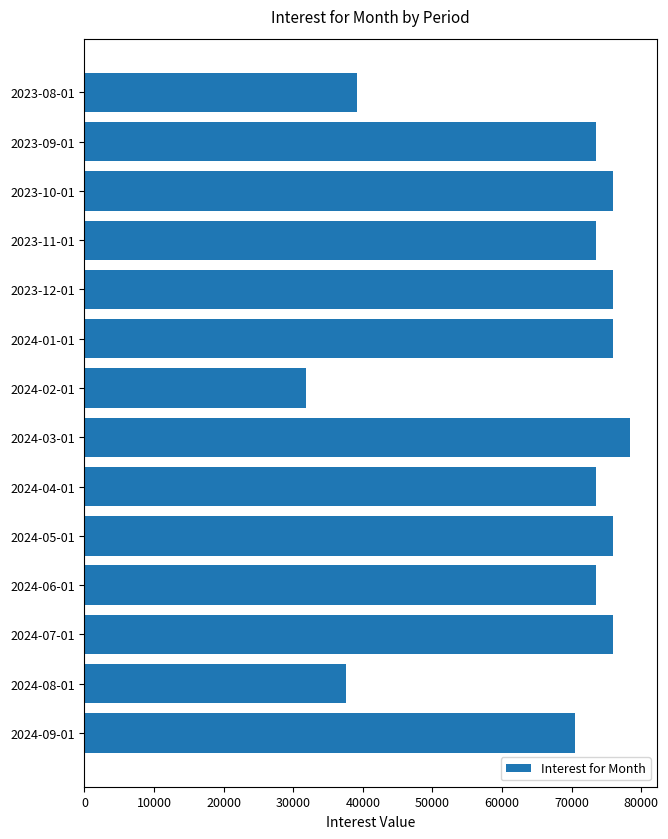

Count the number of categories in the chart.

14